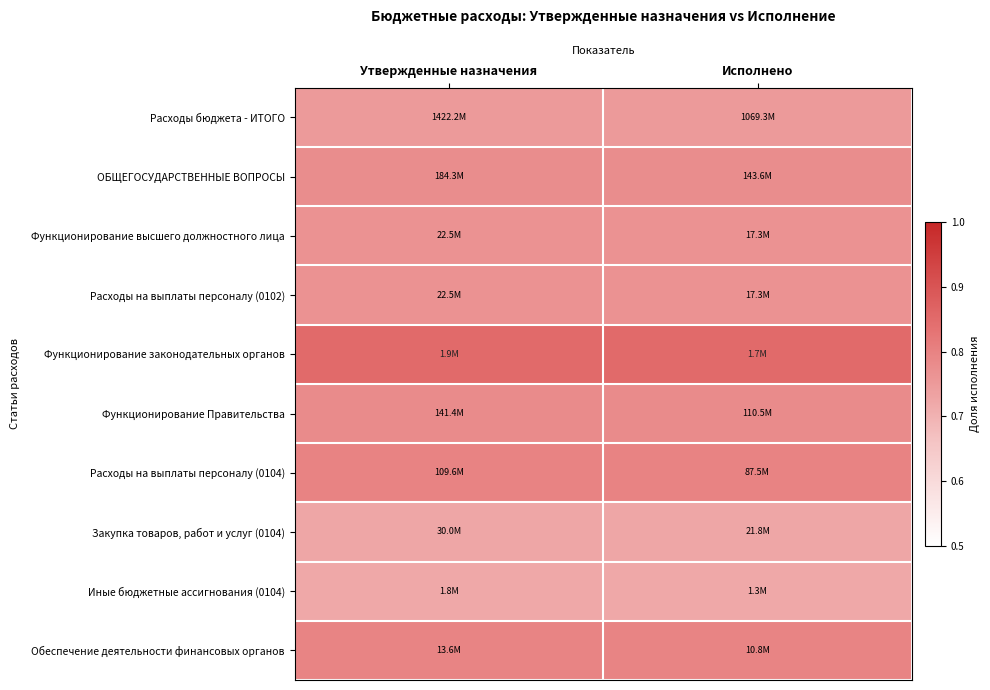

At how many categories does at least one series exceed 0?

2